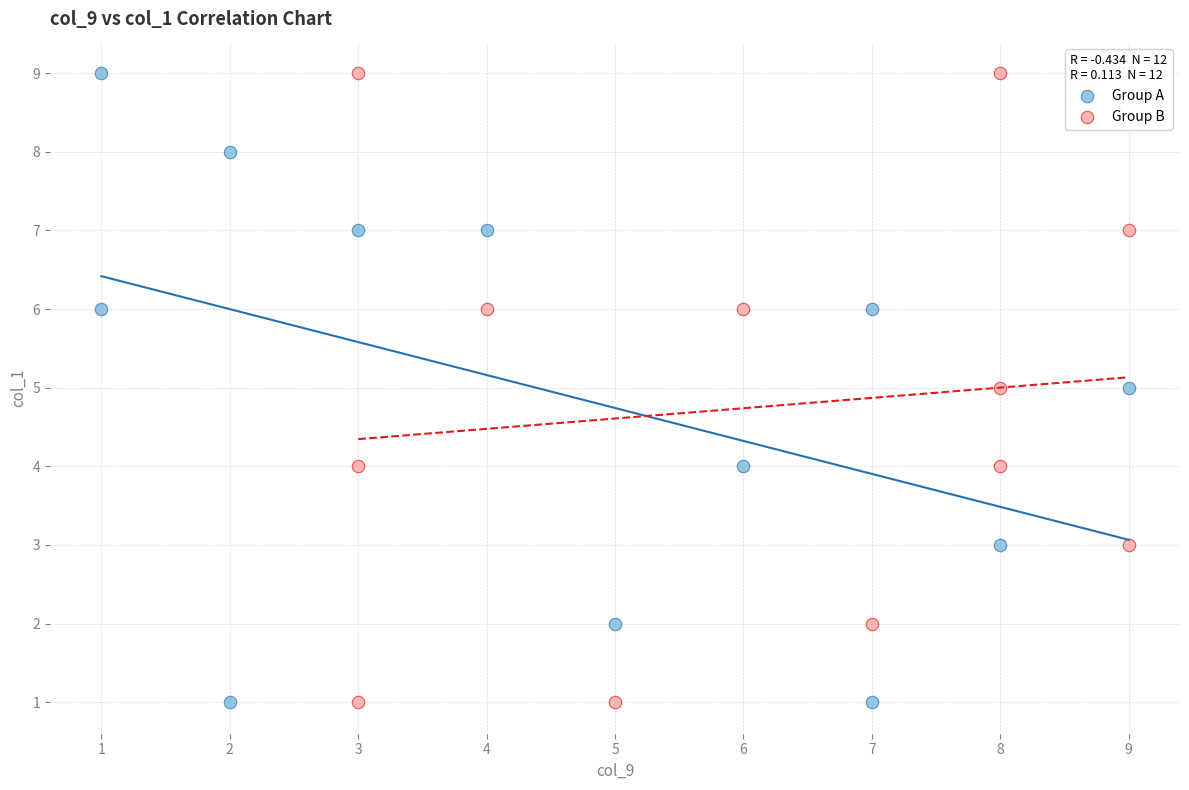

What are all the series names shown in the legend?

Group A, Group B